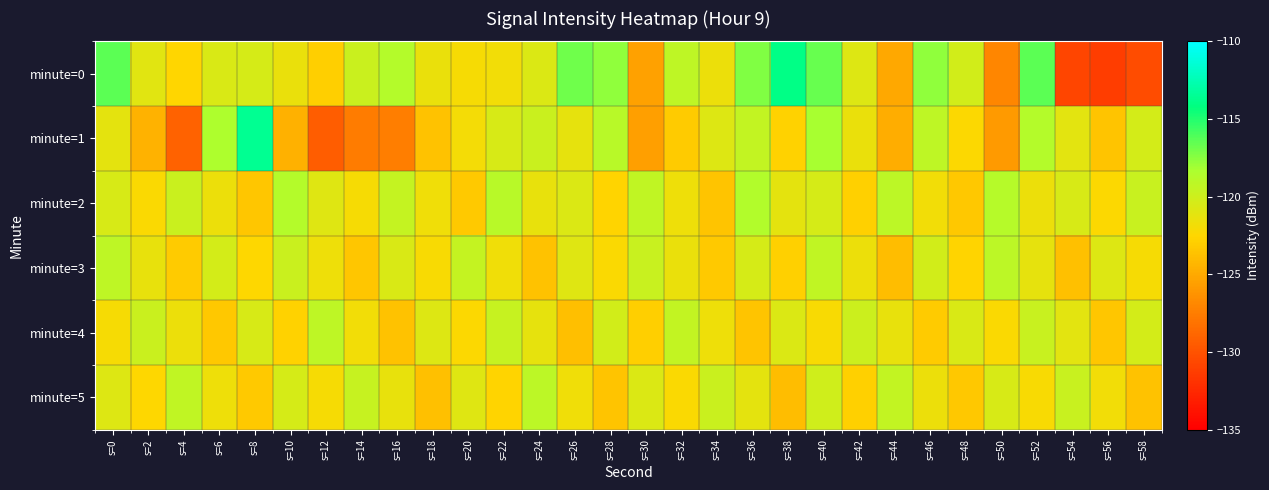

Which has a higher value, s=12 or s=38?

s=38